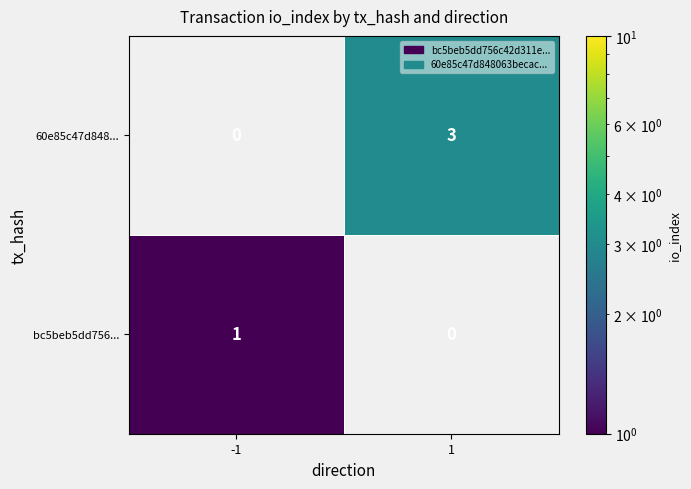

Is it true that 60e85c47d848... equals 5 at 1?

False